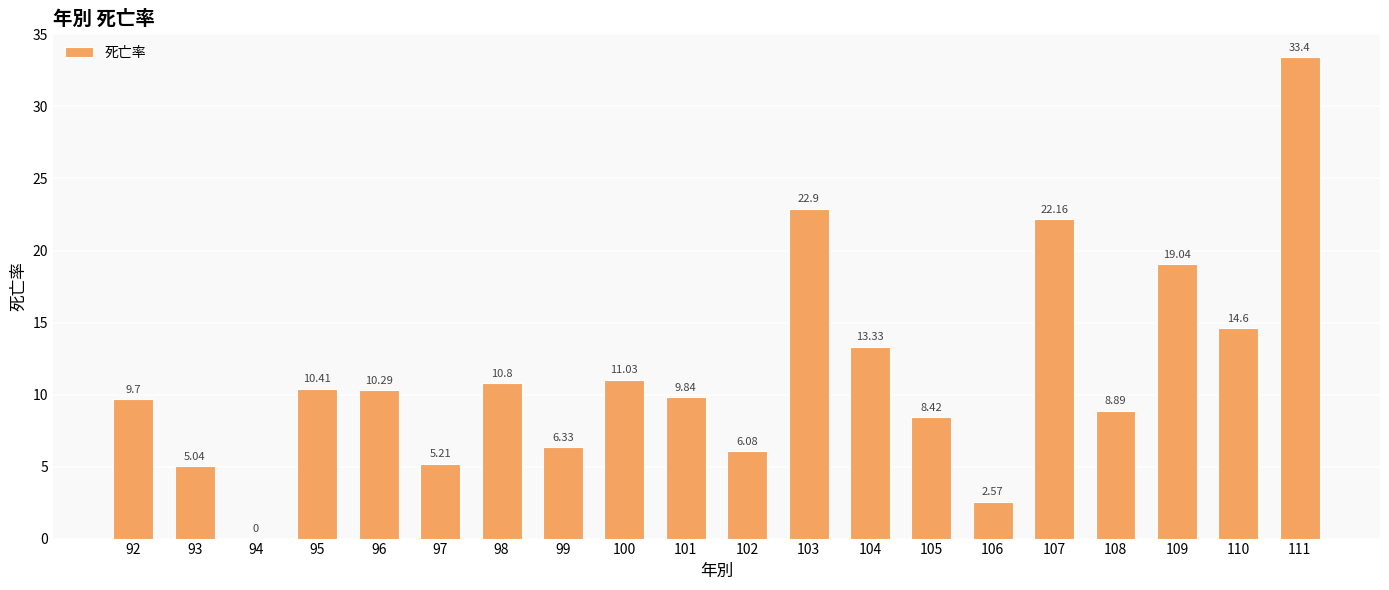

What is the sum of the values at 111 and 92?

43.1